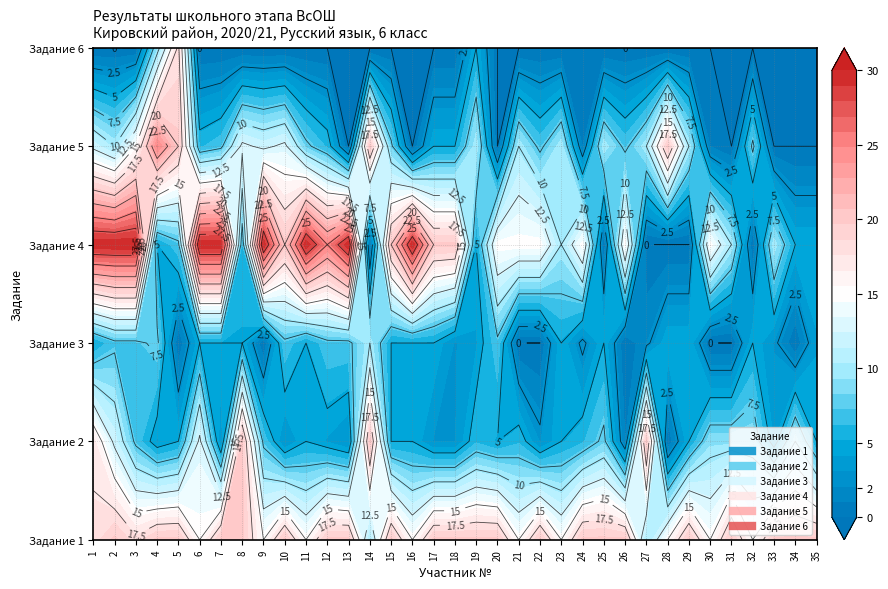

What is the difference between the maximum and minimum values in the Задание 2 series?

20